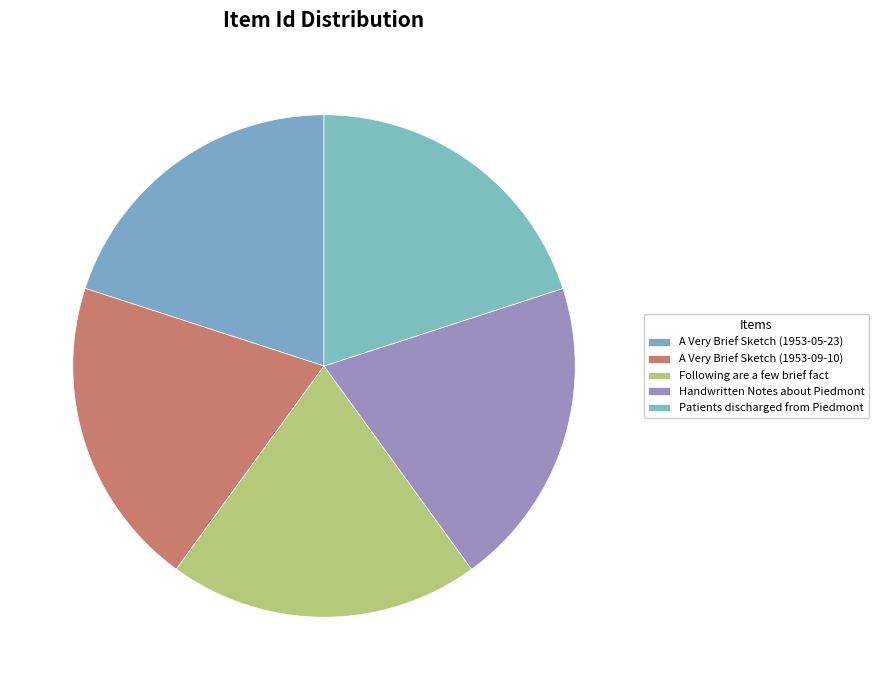

Count the number of slices in the pie.

5